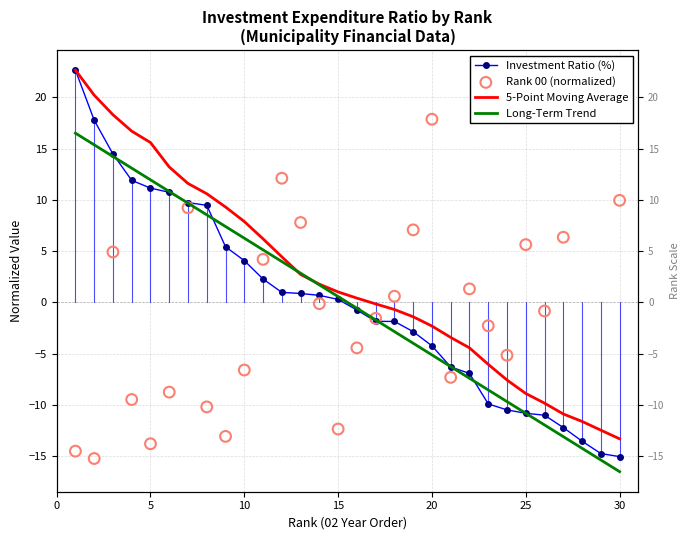

Which series contains the lowest Y value?

Long-Term Trend